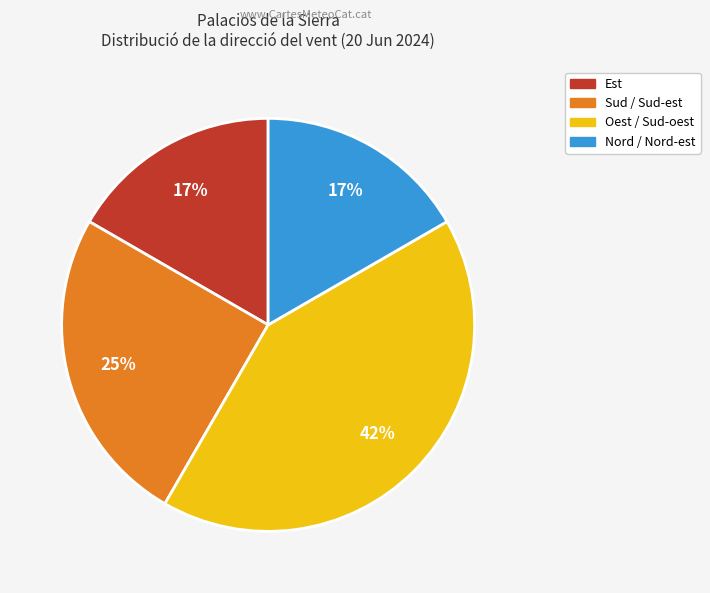

Does any single category account for the majority?

No